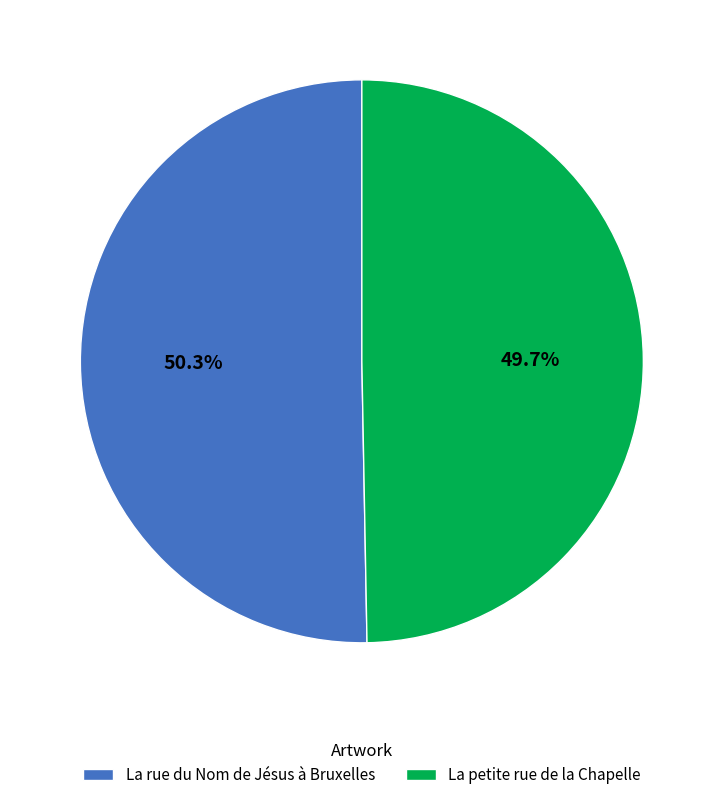

To the nearest percent, what is the difference between the La rue du Nom de Jésus à Bruxelles and La petite rue de la Chapelle slice percentages?

1%